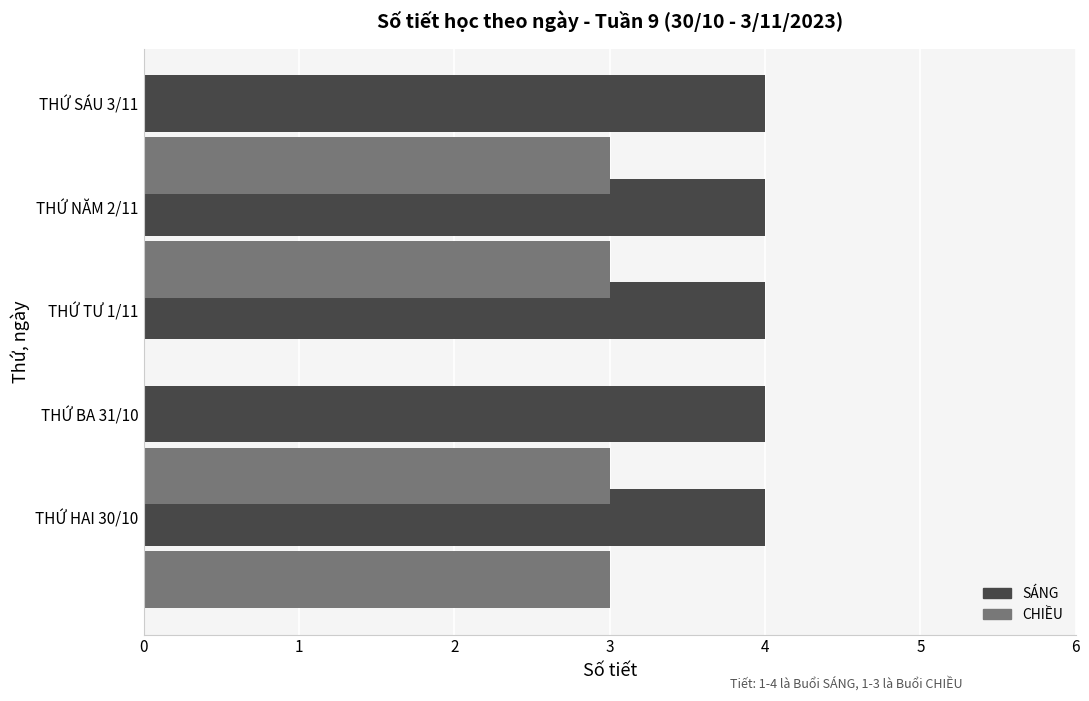

What is the maximum value for CHIỀU?

3